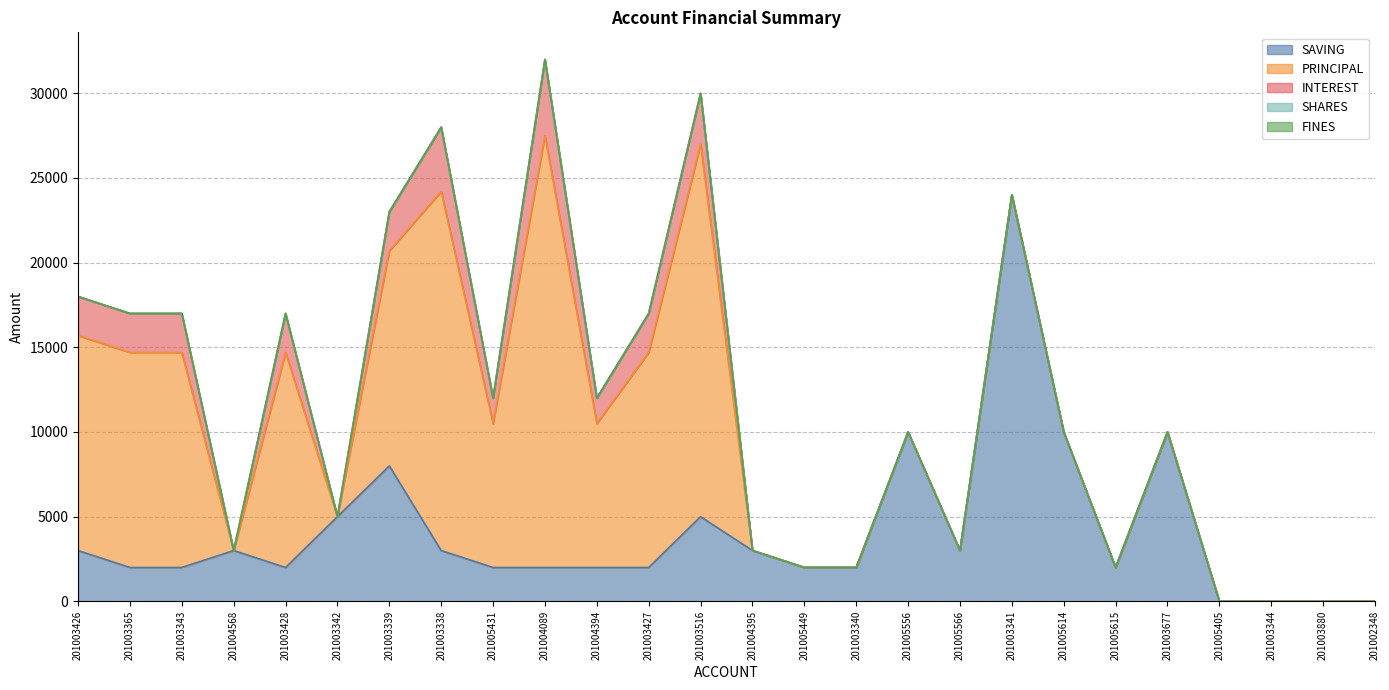

What is the sum of the SAVING values at 201005566 and 201004394?

5000